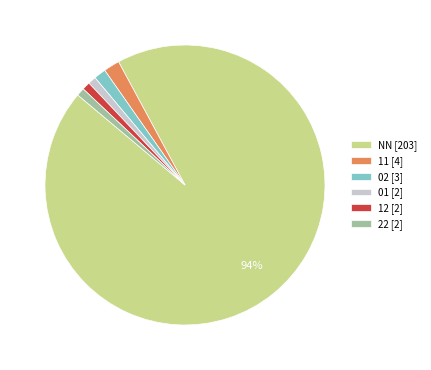

True or false: 12 accounts for 1% of the total.

True